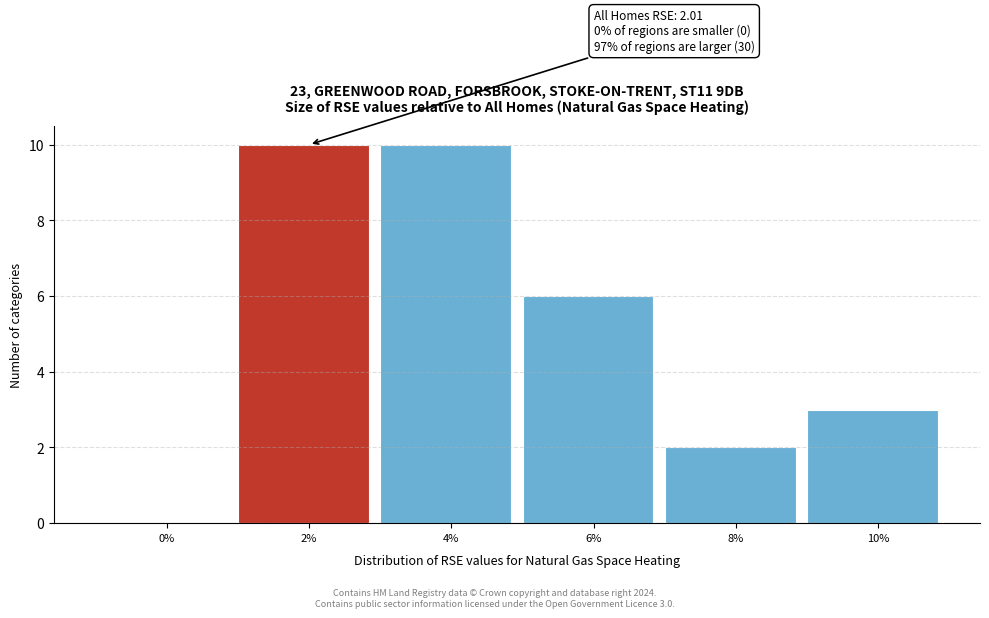

Reading left to right, what are all the values shown in this chart?

0%=0	2%=10	4%=10	6%=6	8%=2	10%=3